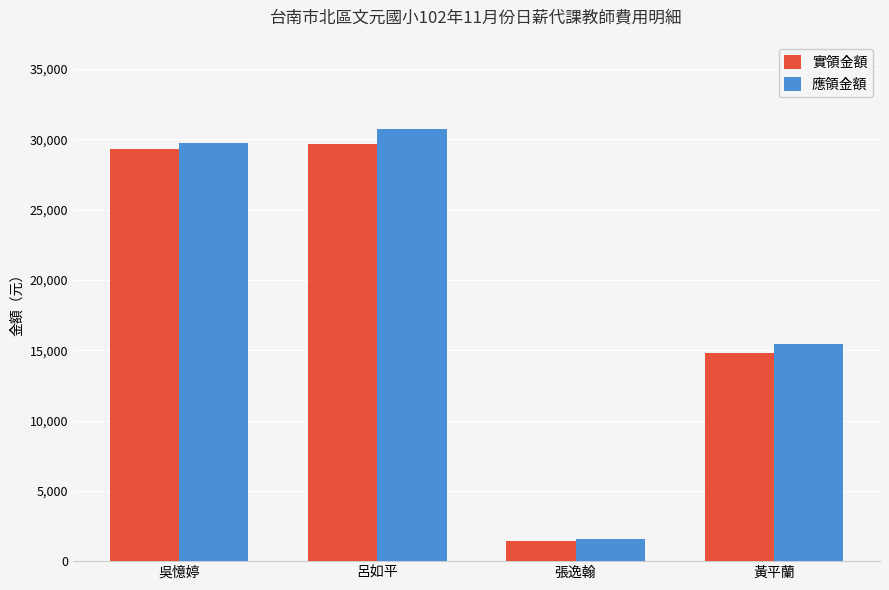

How many data points in 應領金額 are less than 29757?

2